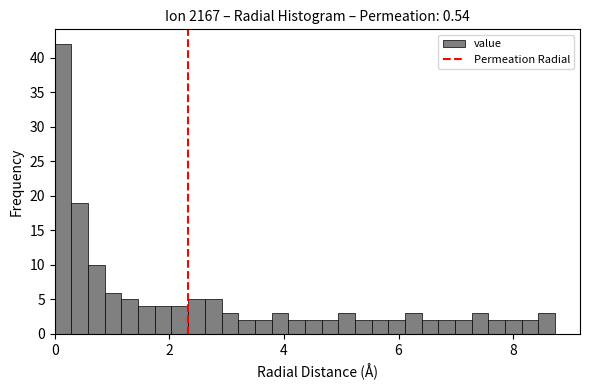

Around what value on the x-axis is the tallest bar? Give the approximate position of its centre, as read against the axis.

0.2